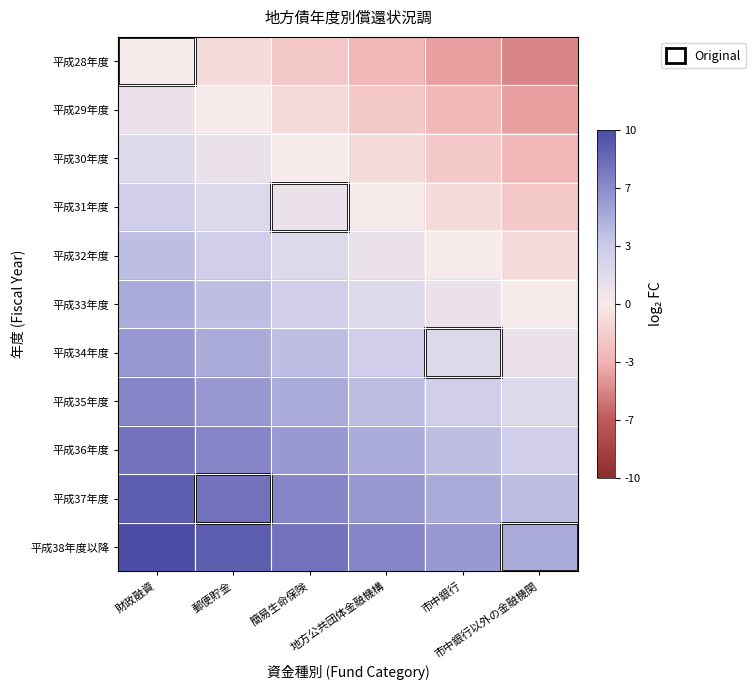

Which series has the widest spread of values?

平成28年度